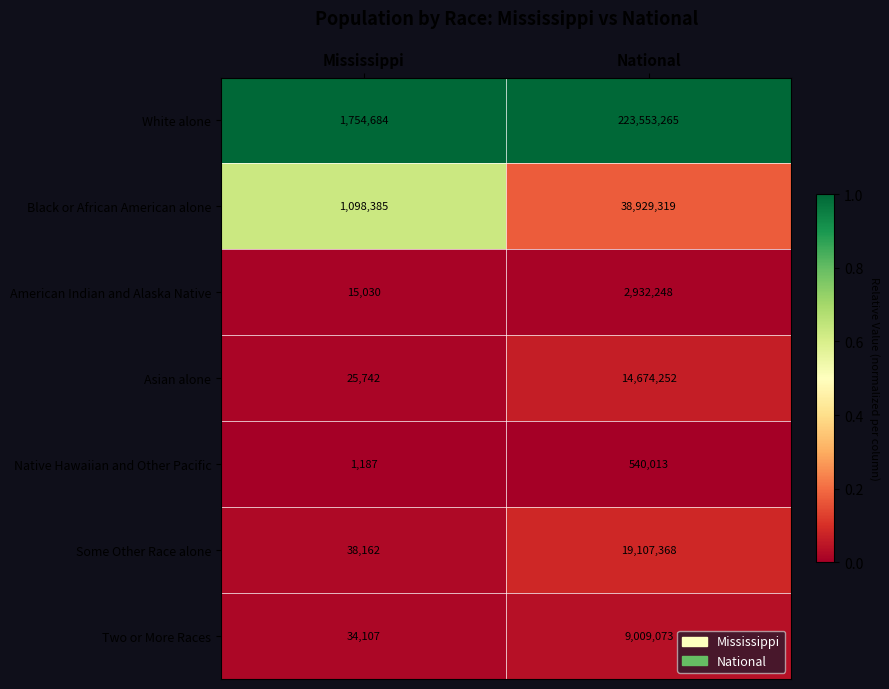

What is the sum of all American Indian and Alaska Native values?

2947278